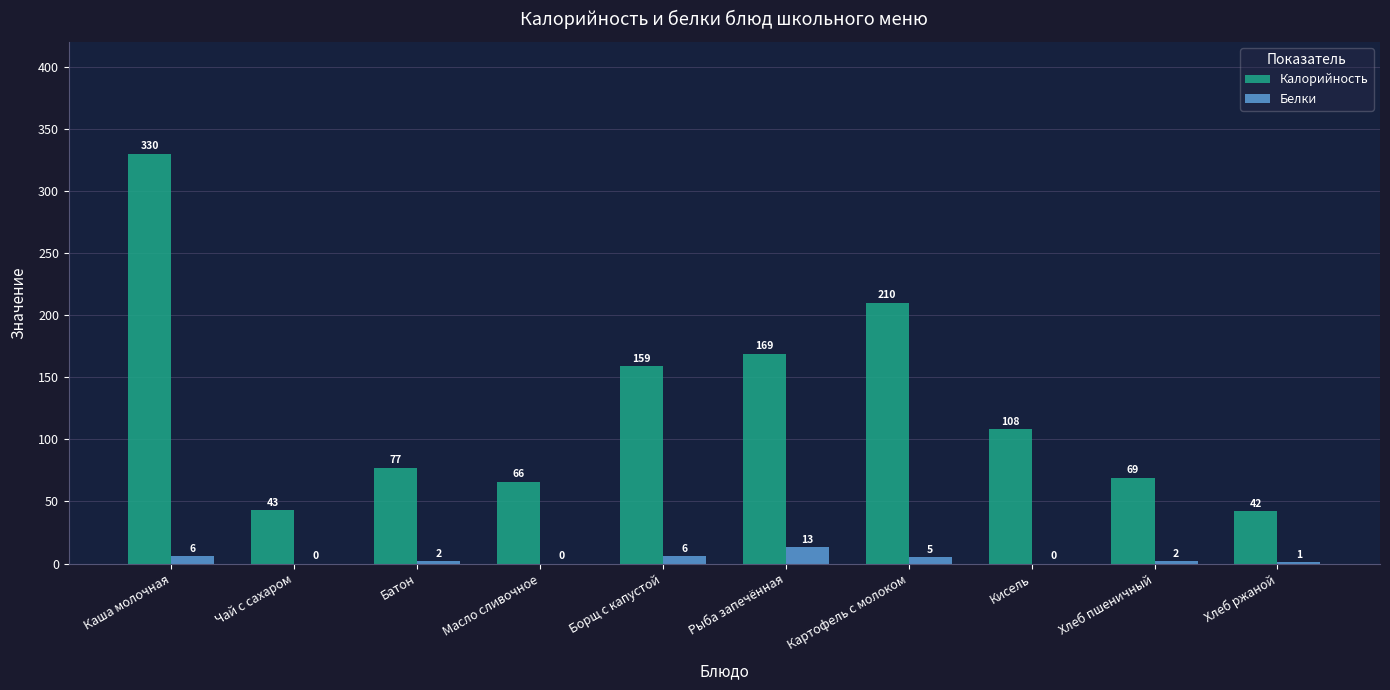

What are all the series names shown in the legend?

Калорийность, Белки